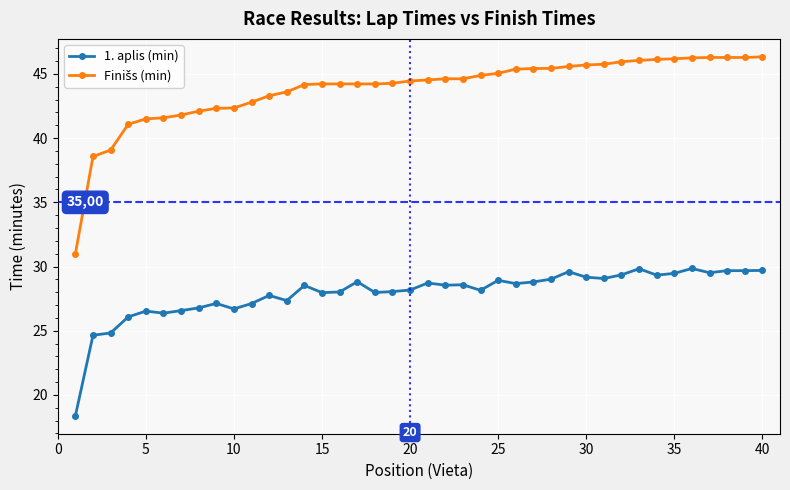

What is the minimum value shown in the chart?

18.4